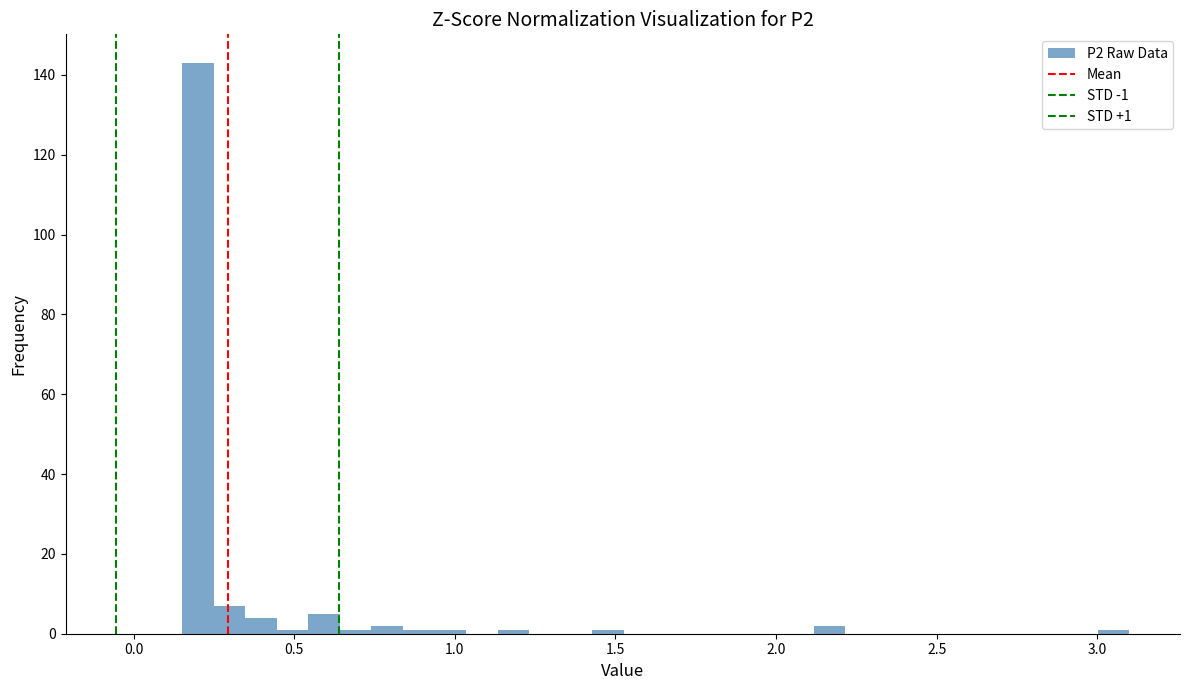

Around what value on the x-axis is the tallest bar? Give the approximate position of its centre, as read against the axis.

0.20